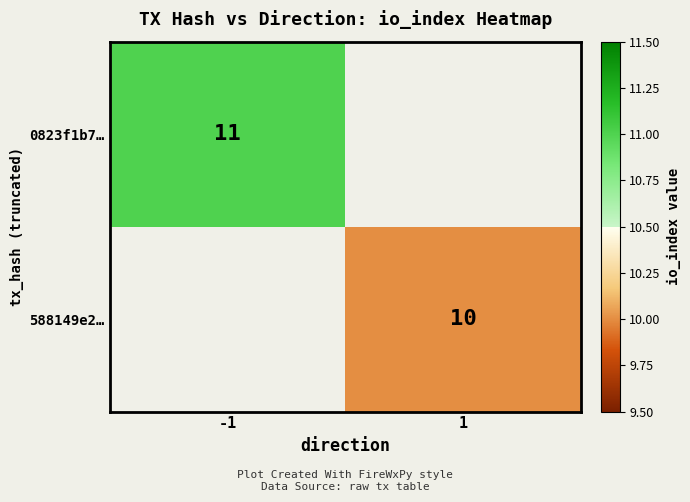

True or false: 588149e2… has a value of 2 at 1.

False